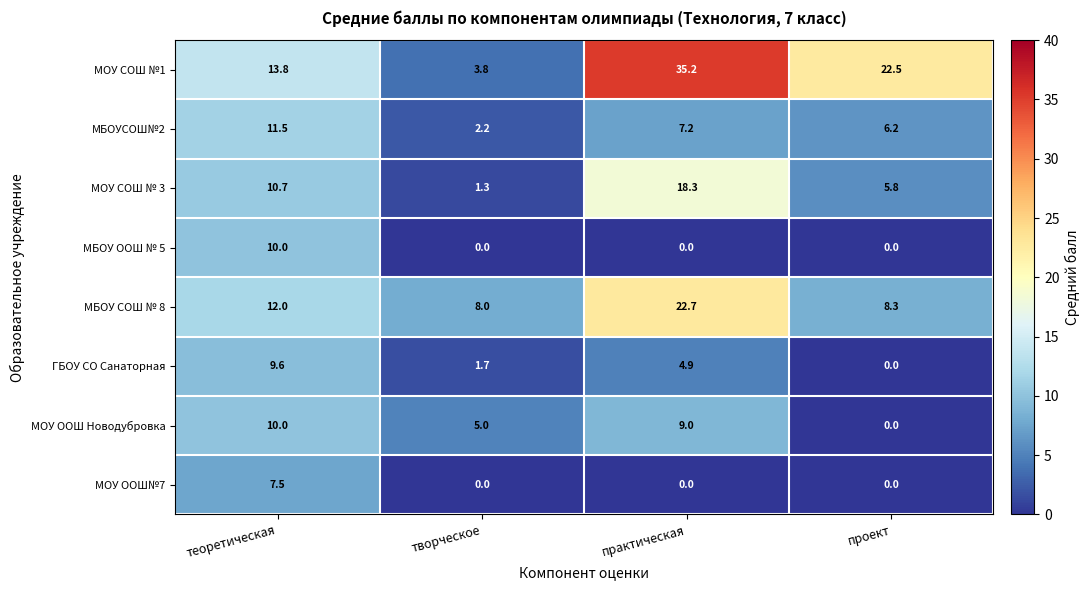

Where is МБОУСОШ№2 nearest to the value 6?

проект